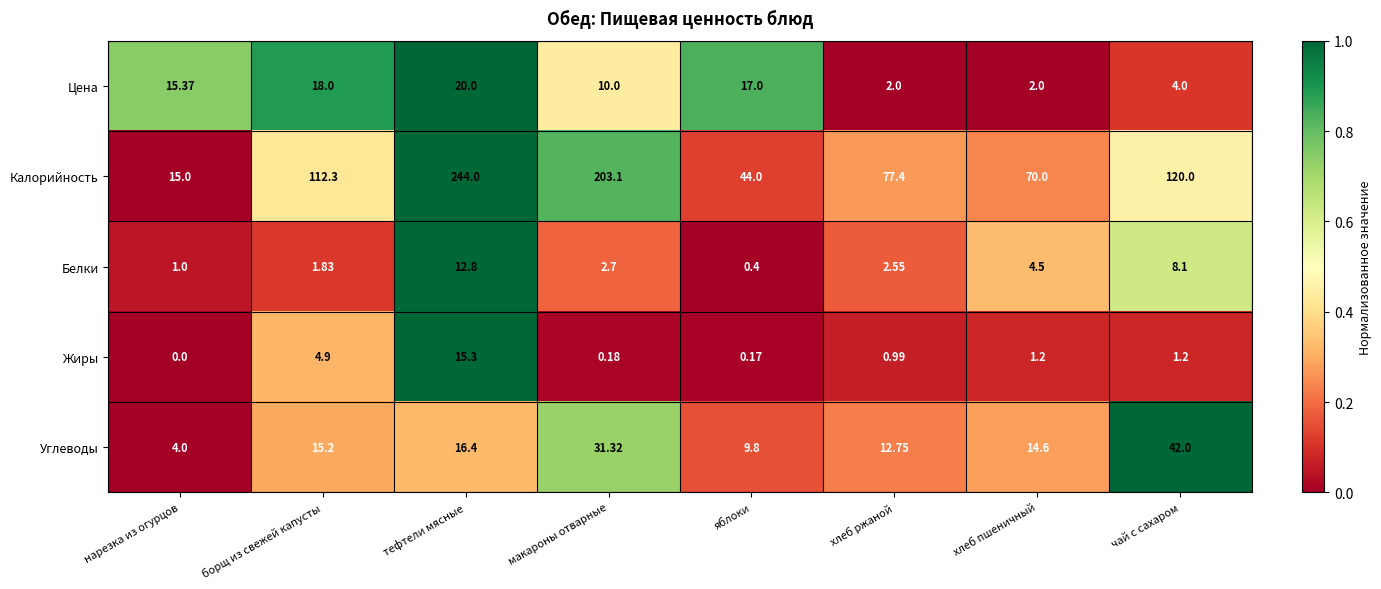

At нарезка из огурцов, list the series in order from smallest to largest.

Жиры, Белки, Углеводы, Калорийность, Цена